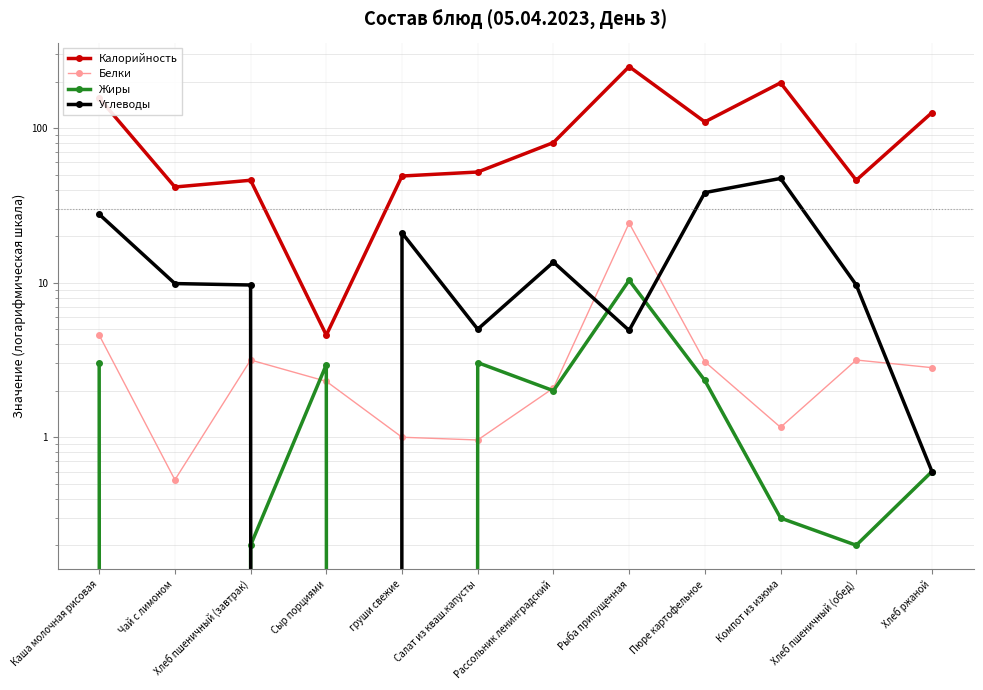

The value of Калорийность at Салат из кваш.капусты is 82.3. True or false?

False